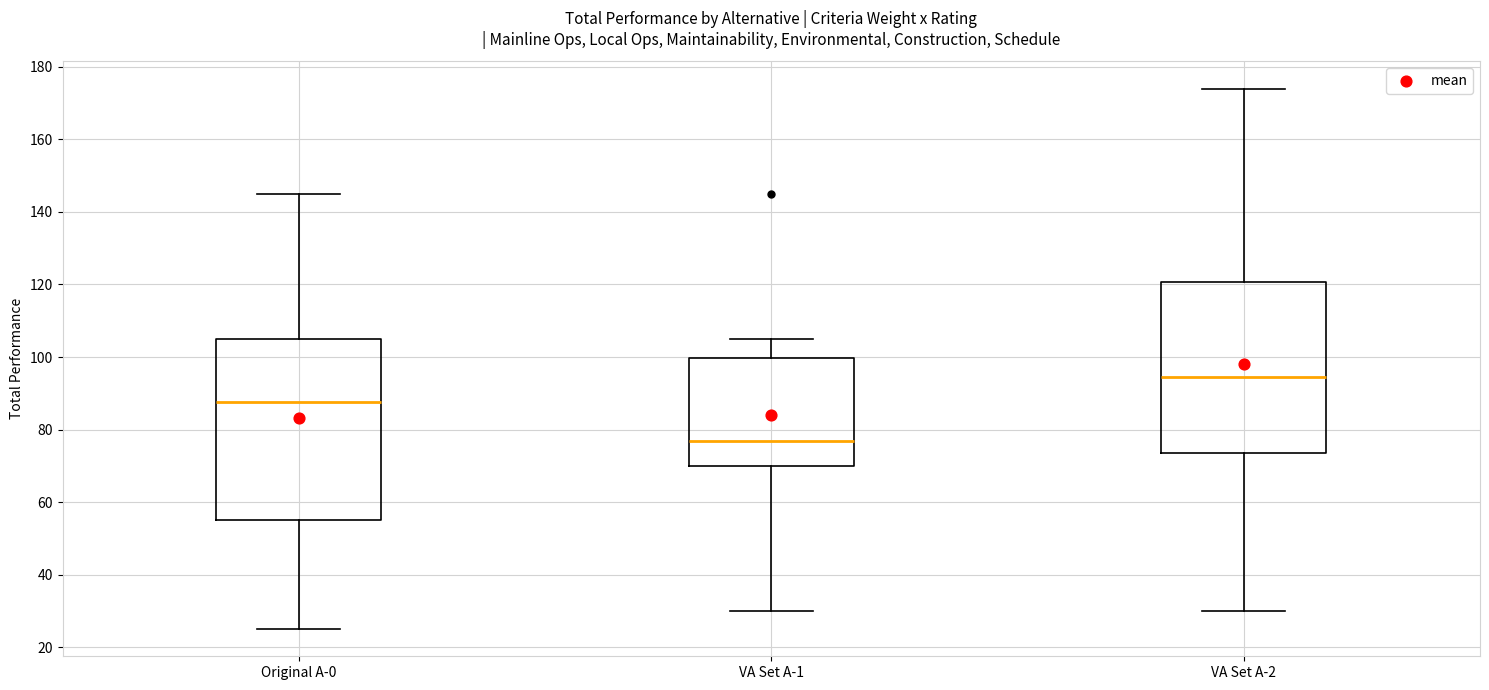

Comparing the boxes themselves (not the whiskers), which one is the tallest?

Original A-0